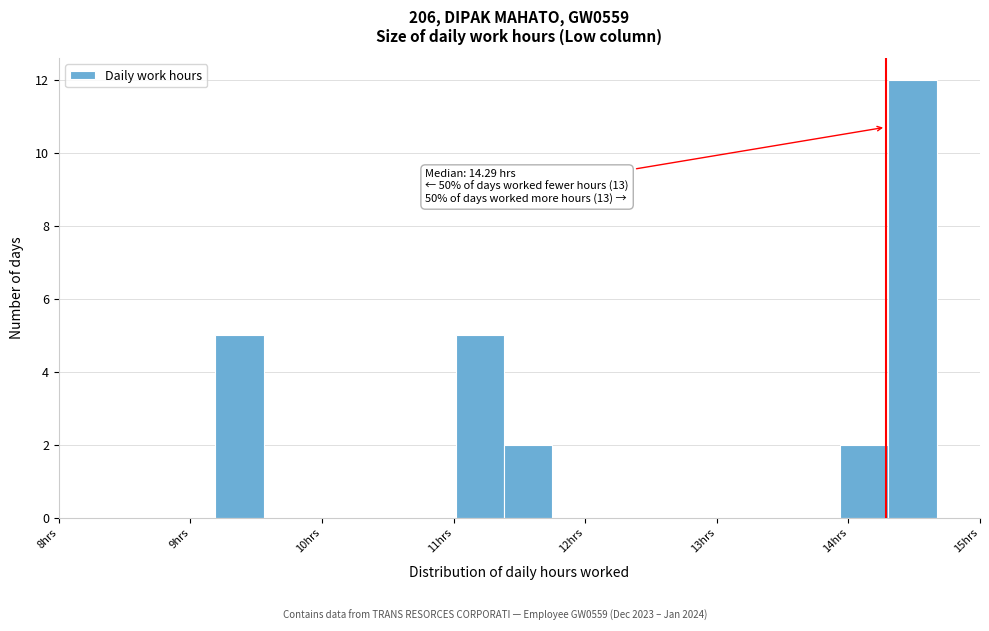

Around what value on the x-axis is the tallest bar? Give the approximate position of its centre, as read against the axis.

14.5